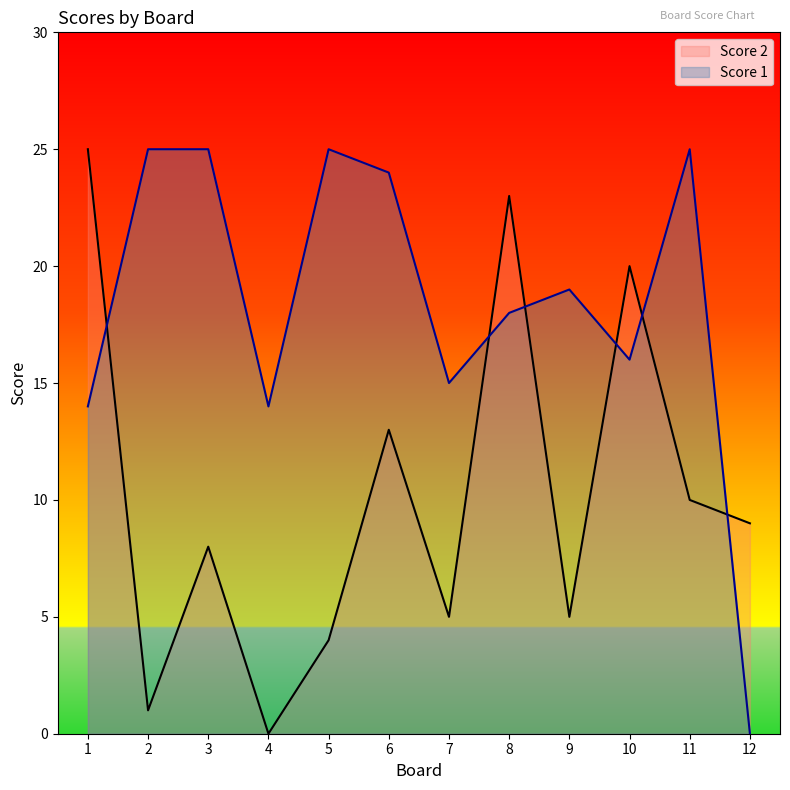

At how many categories does at least one series exceed 5?

12